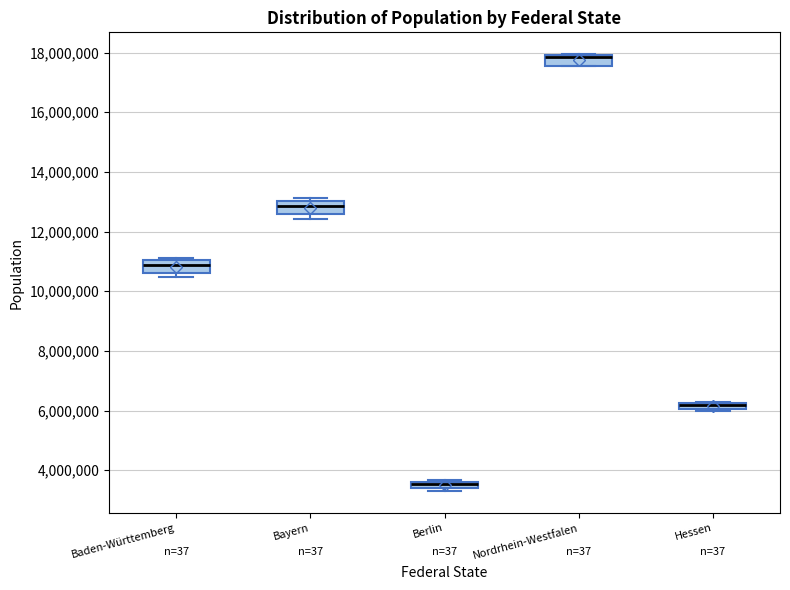

Where is the upper edge of the box for Hessen on the y-axis? The values are not printed on the chart, so give them approximately, as read against the axis.

6200000